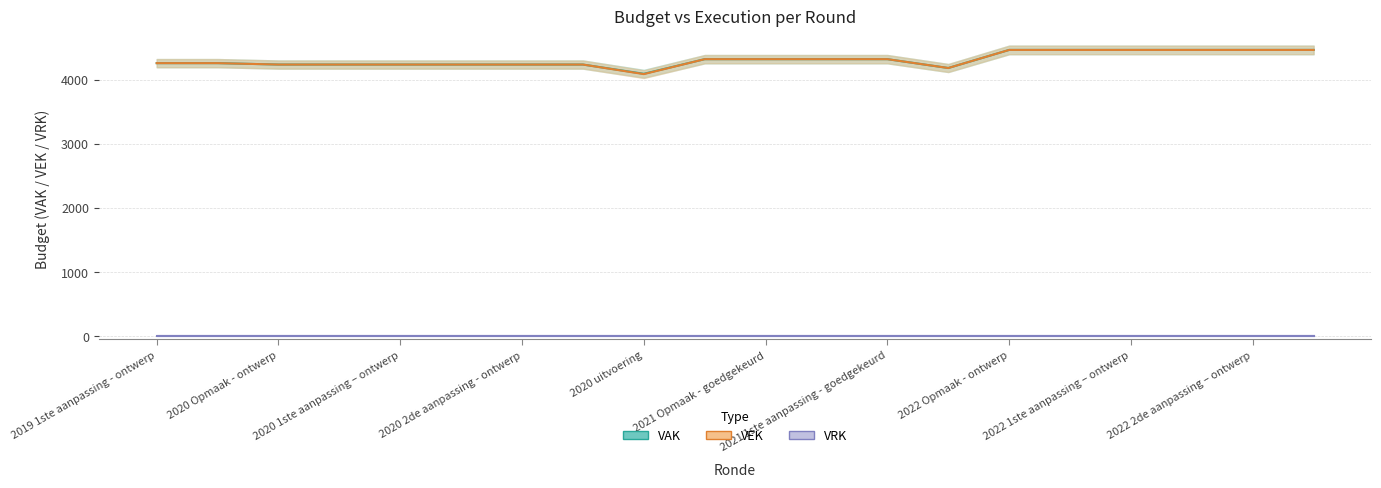

Is the value of VEK at 2022 2de aanpassing – ontwerp greater than the value of VAK at 2020 Opmaak - goedgekeurd?

Yes